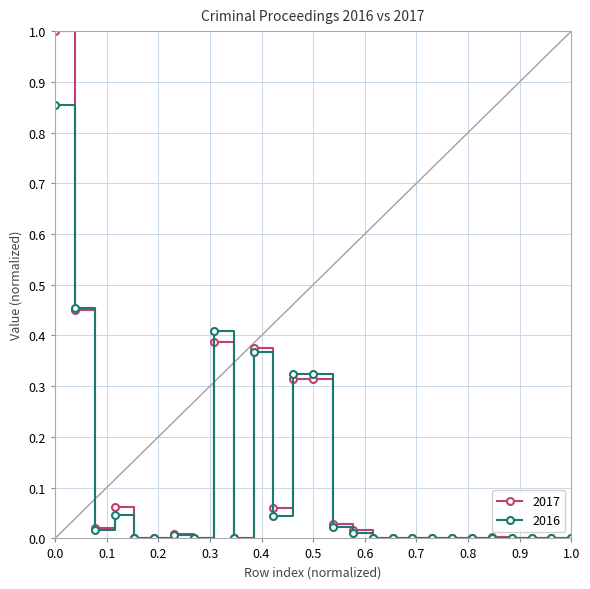

Which series has the widest spread of values?

2017